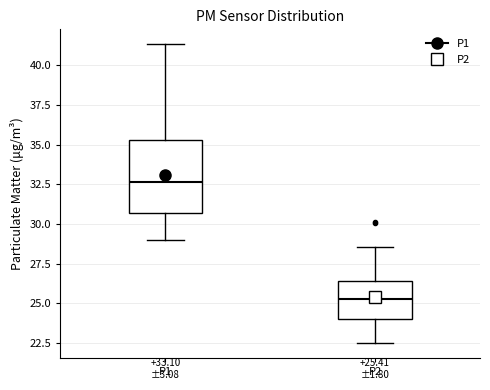

Which box has the highest median line?

P1